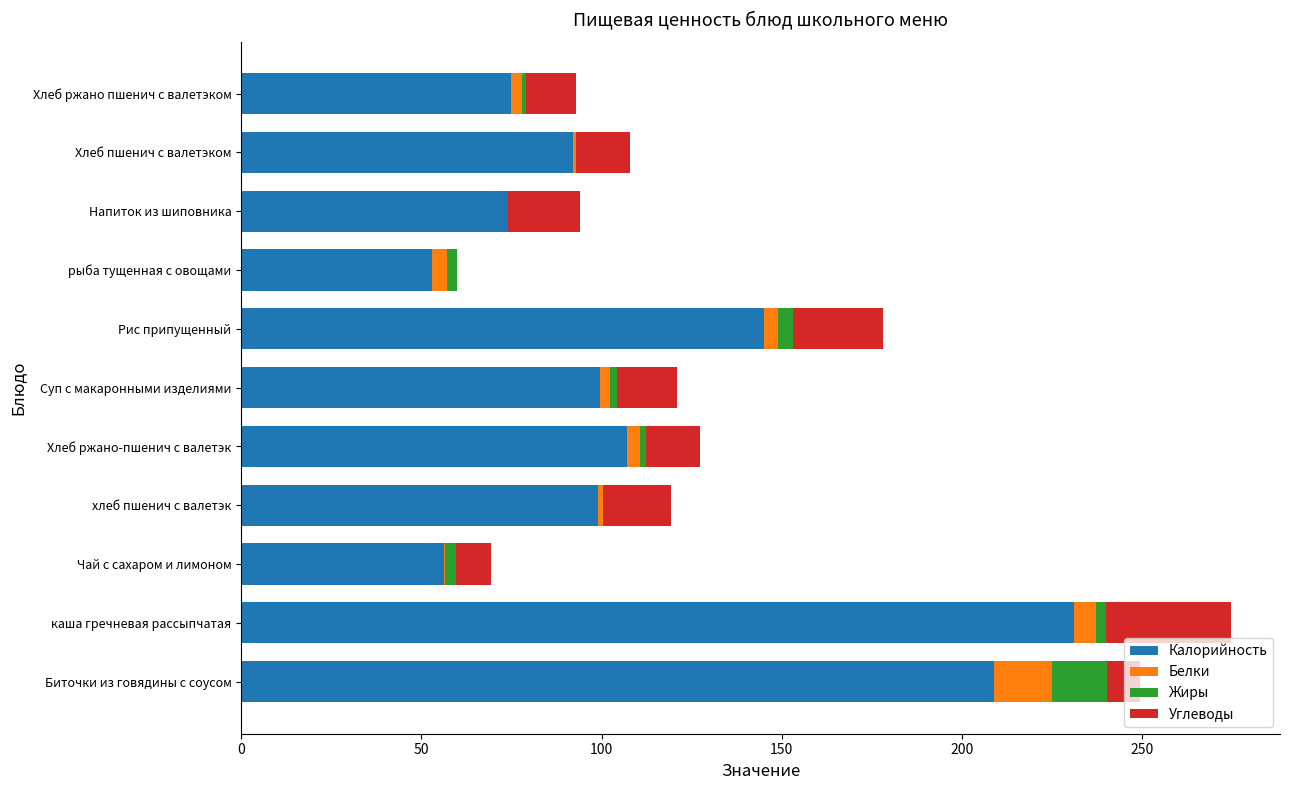

At which category is the sum across all series the highest?

каша гречневая рассыпчатая